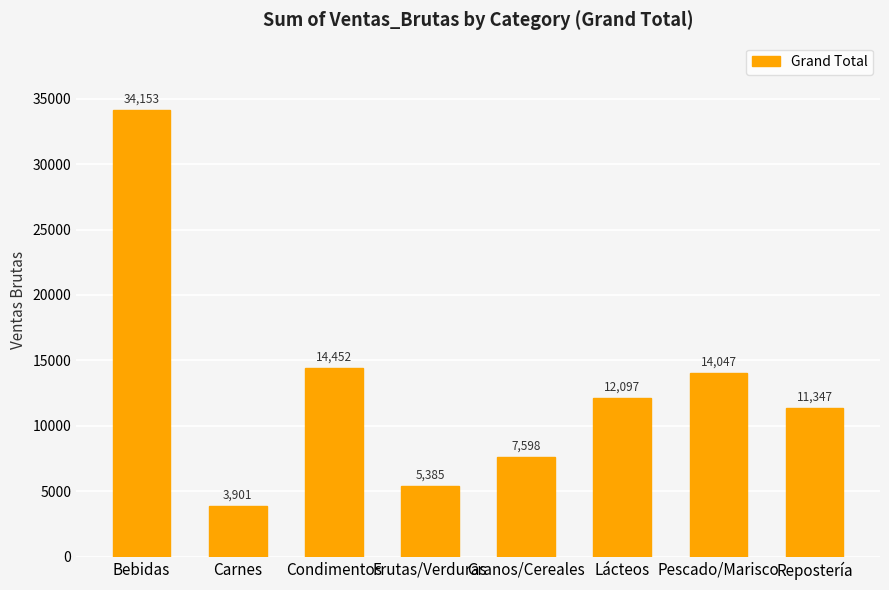

Between Repostería and Bebidas, which is larger?

Bebidas